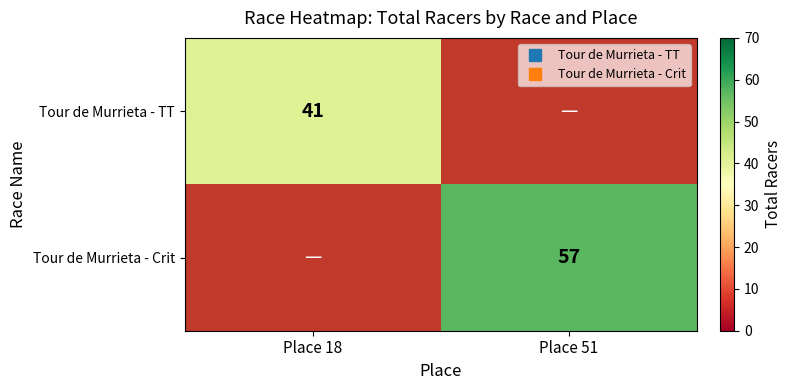

Read the Tour de Murrieta - TT value at Place 18, to the nearest 5.

40